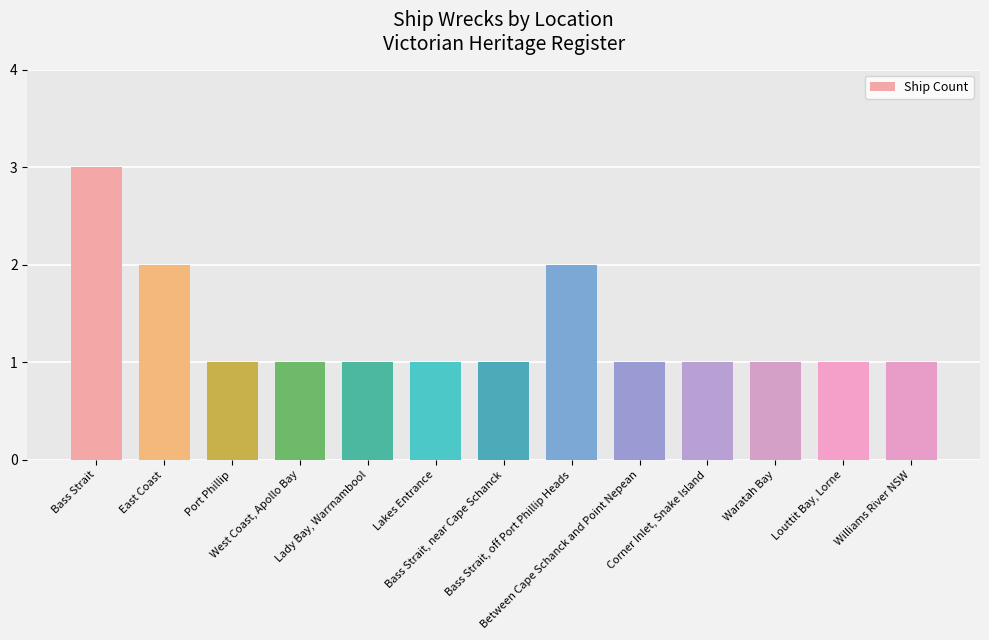

Count the values in the range 1 to 2.

12